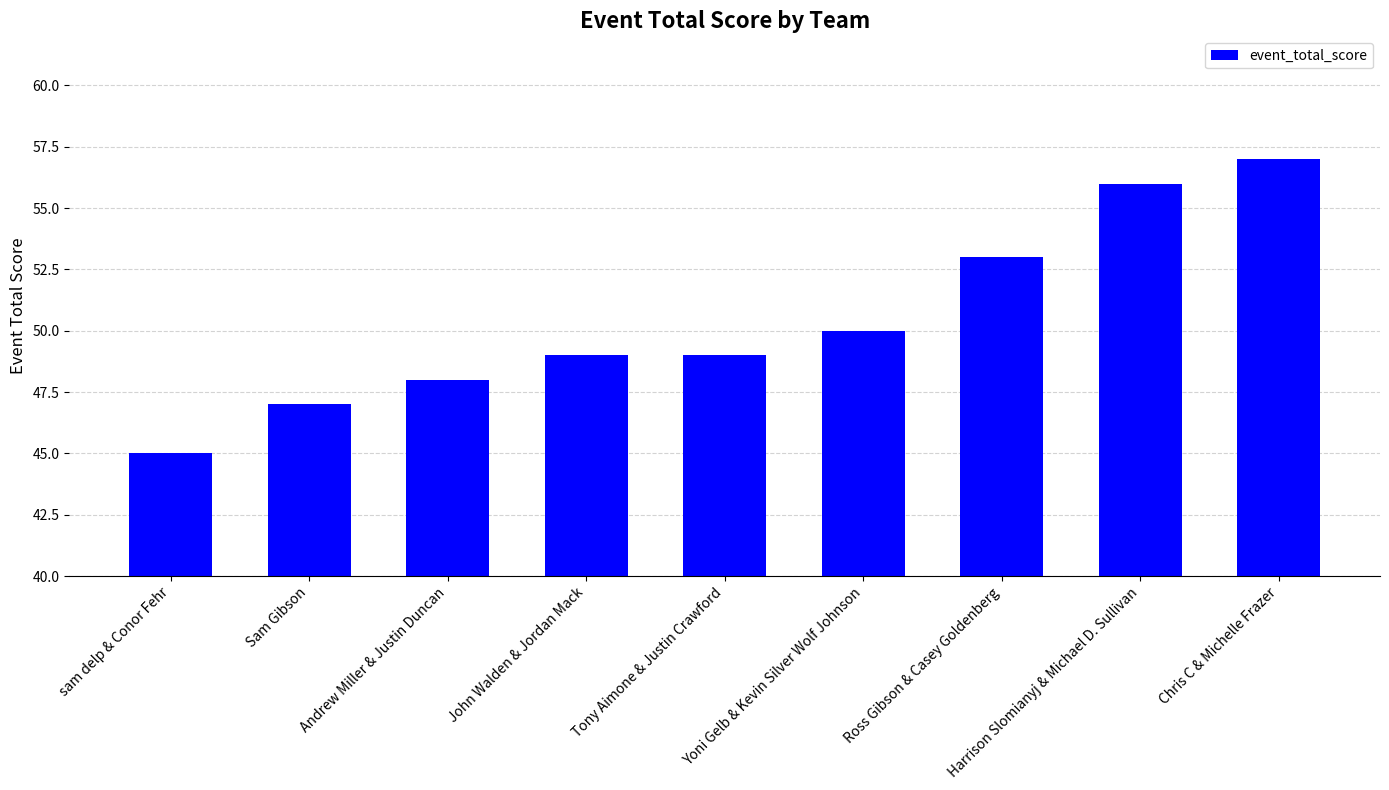

What is the ratio of the value at John Walden & Jordan Mack to the value at Harrison Slomianyj & Michael D. Sullivan?

0.9